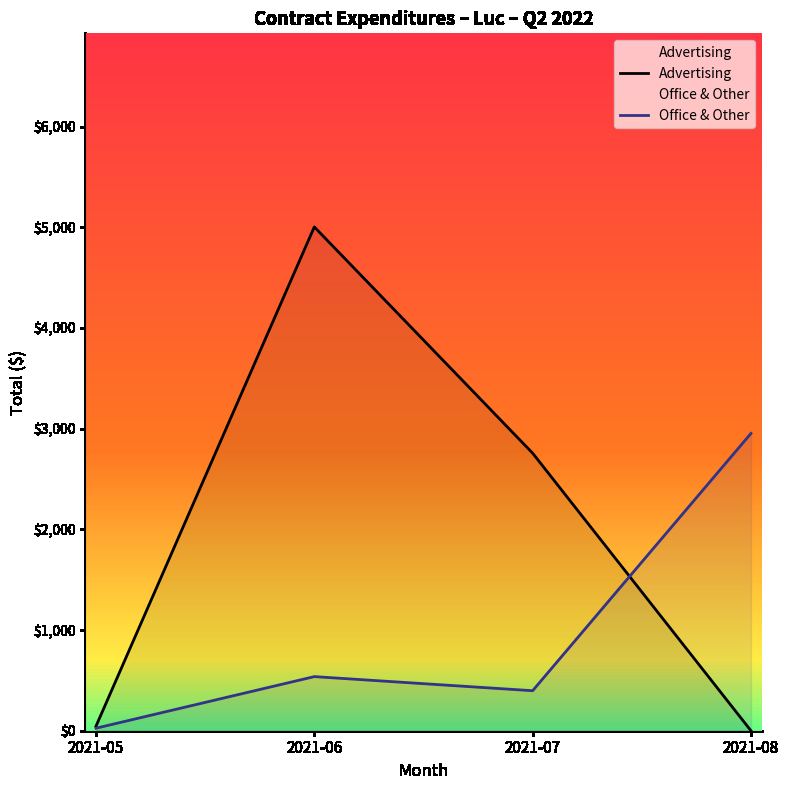

What is the difference between the maximum and minimum values in the Advertising series?

5004.2